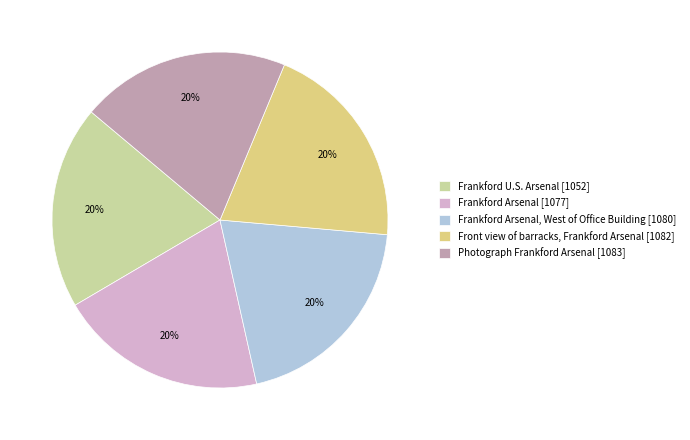

Do Frankford Arsenal, West of Office Building [1080] and Frankford Arsenal [1077] together represent more than half of the pie?

No